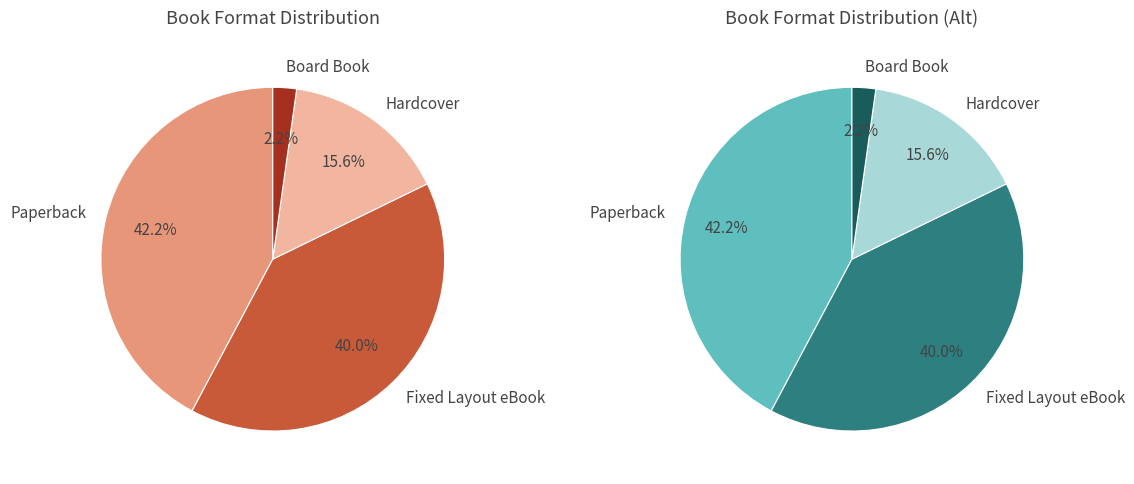

Is the sum of Hardcover and Board Book greater than half?

No